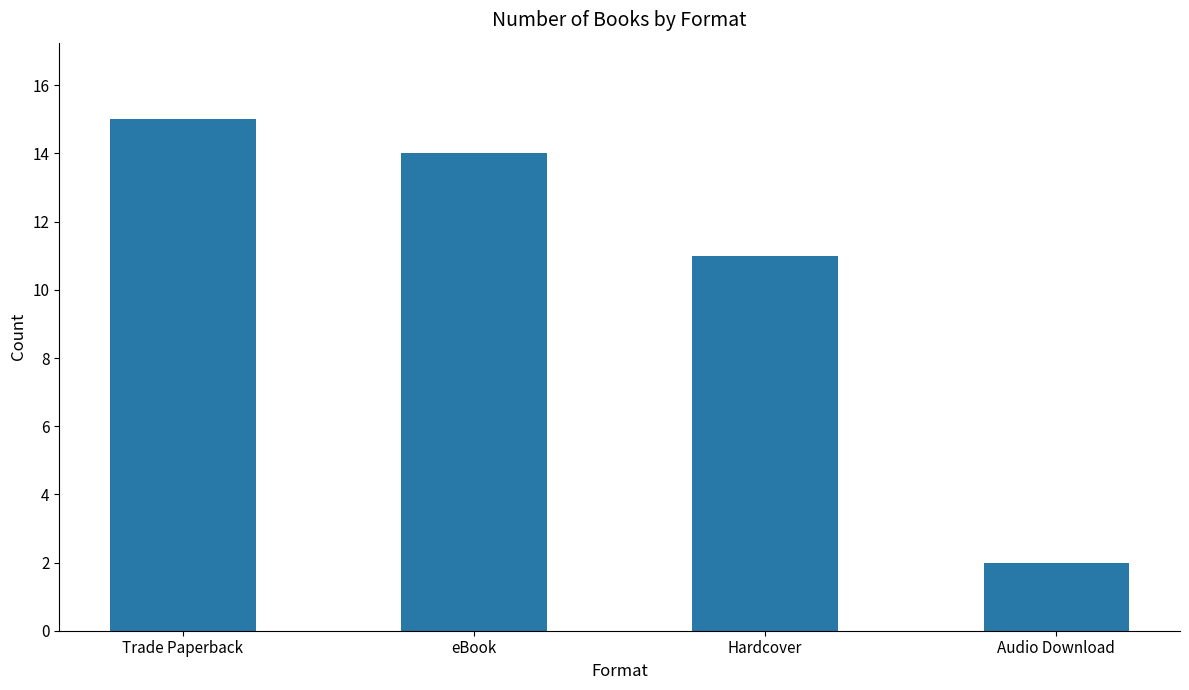

What is the change in value from Trade Paperback to eBook?

-1